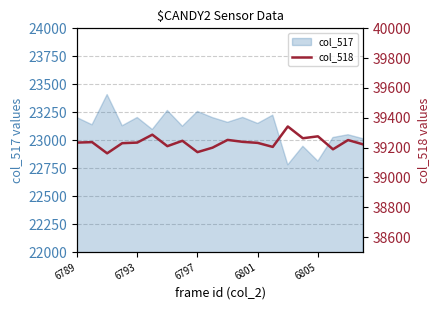

Is it true that col_517 equals 9343 at 6801?

False